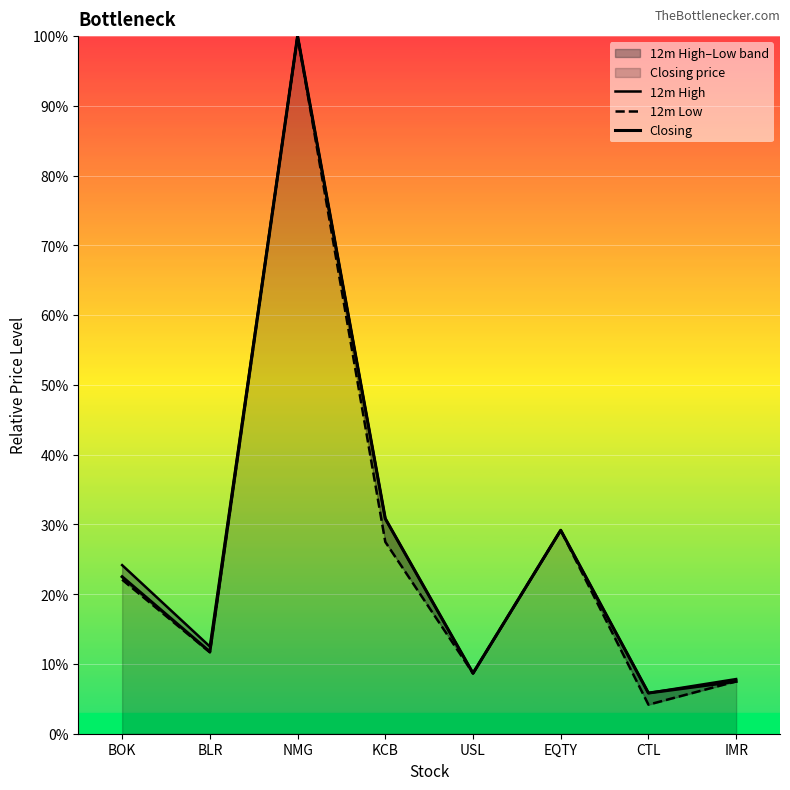

What is the label of the 5th point from the left?

USL